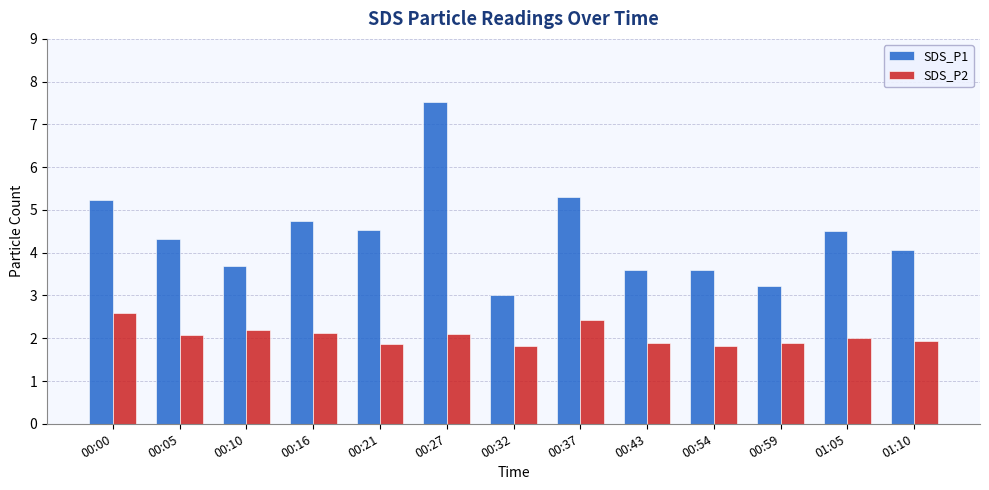

Reading right to left, extract all data points from this chart.

SDS_P1: 4.1	4.5	3.2	3.6	3.6	5.3	3.0	7.5	4.5	4.7	3.7	4.3	5.2
SDS_P2: 1.9	2.0	1.9	1.8	1.9	2.4	1.8	2.1	1.9	2.1	2.2	2.1	2.6